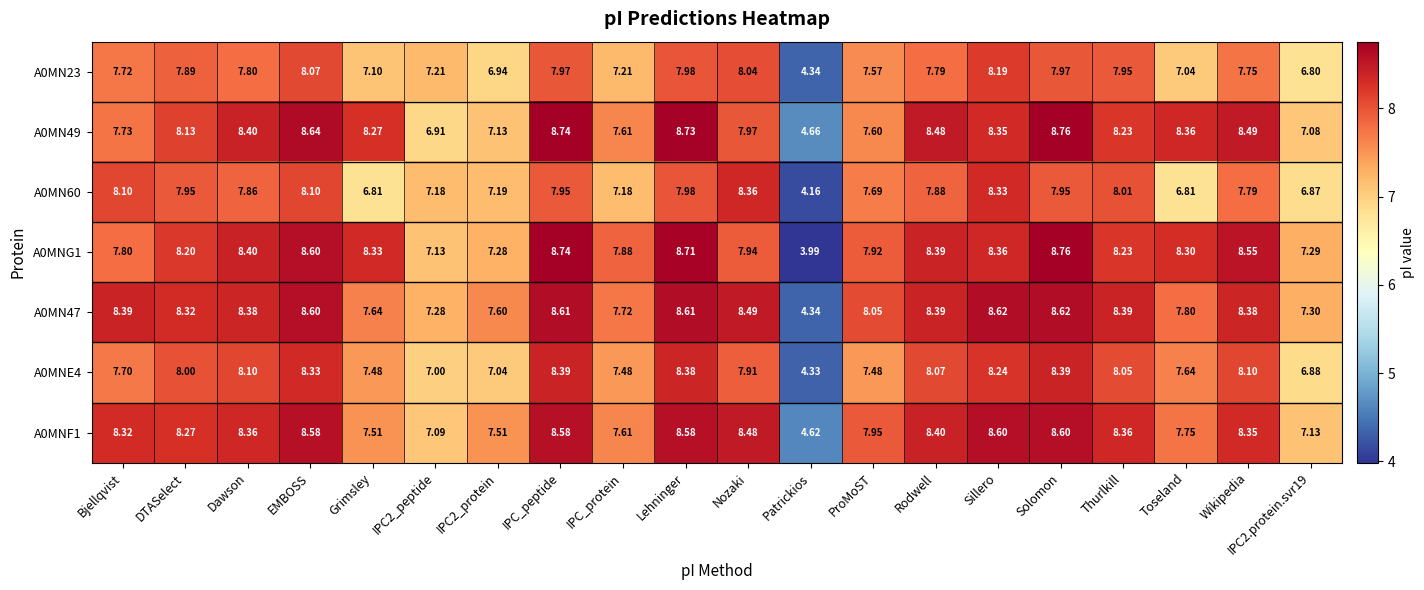

Where does the A0MN49 series first go above 8?

DTASelect